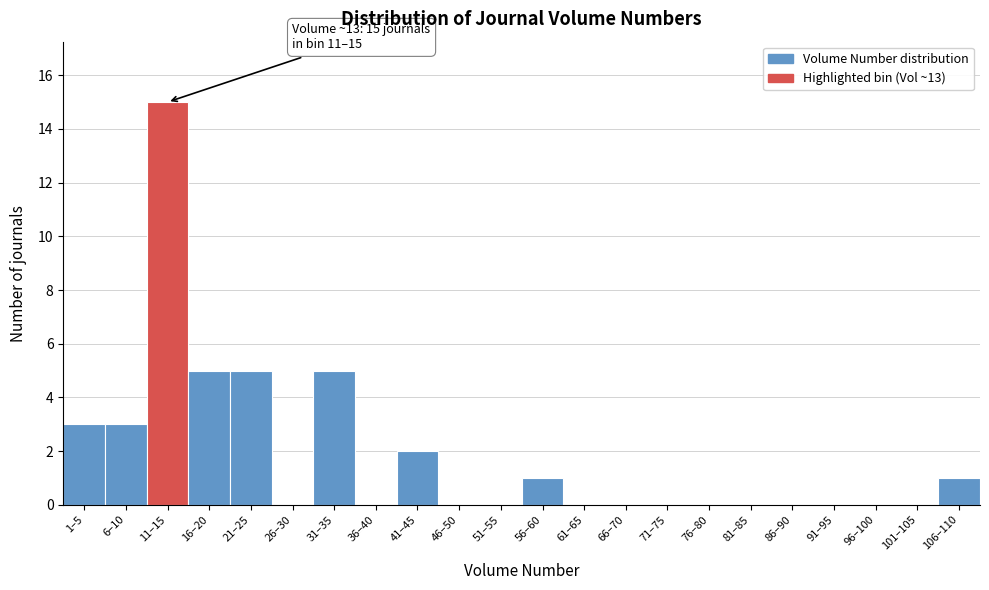

Reading right to left, what are all the values shown in this chart?

106–110=1	101–105=0	96–100=0	91–95=0	86–90=0	81–85=0	76–80=0	71–75=0	66–70=0	61–65=0	56–60=1	51–55=0	46–50=0	41–45=2	36–40=0	31–35=5	26–30=0	21–25=5	16–20=5	11–15=15	6–10=3	1–5=3